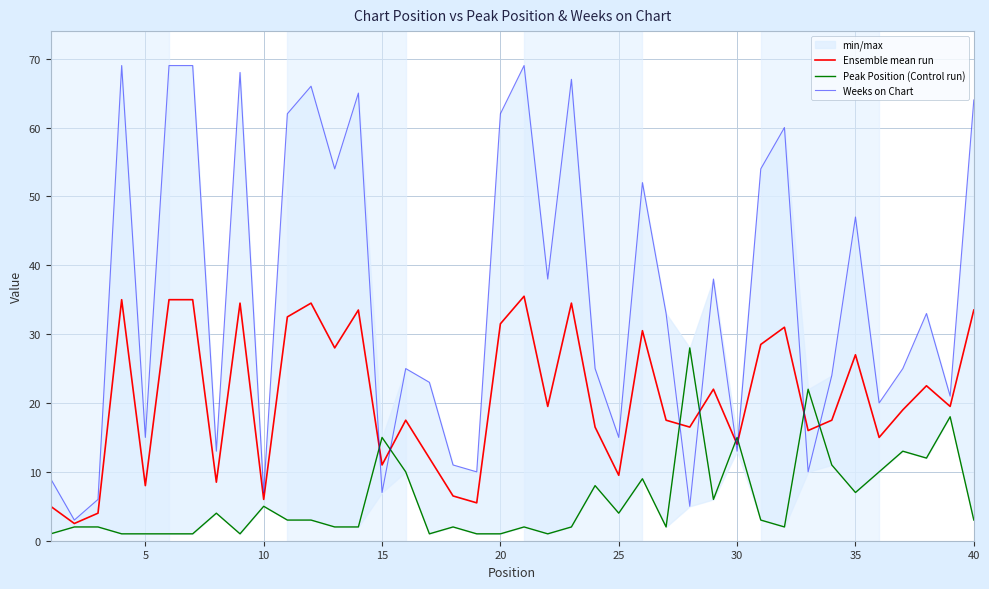

In Weeks on Chart, how many points are higher than both neighbors (excluding endpoints)?

12